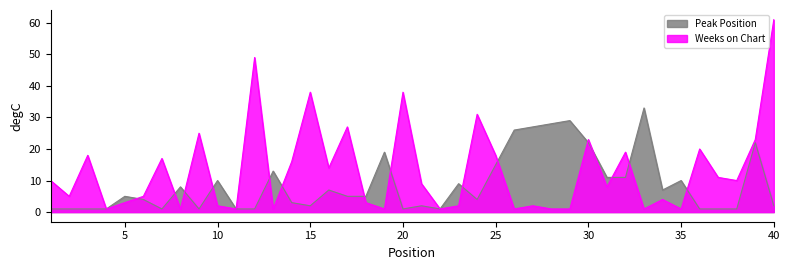

Which series has the widest spread of values?

Weeks on Chart